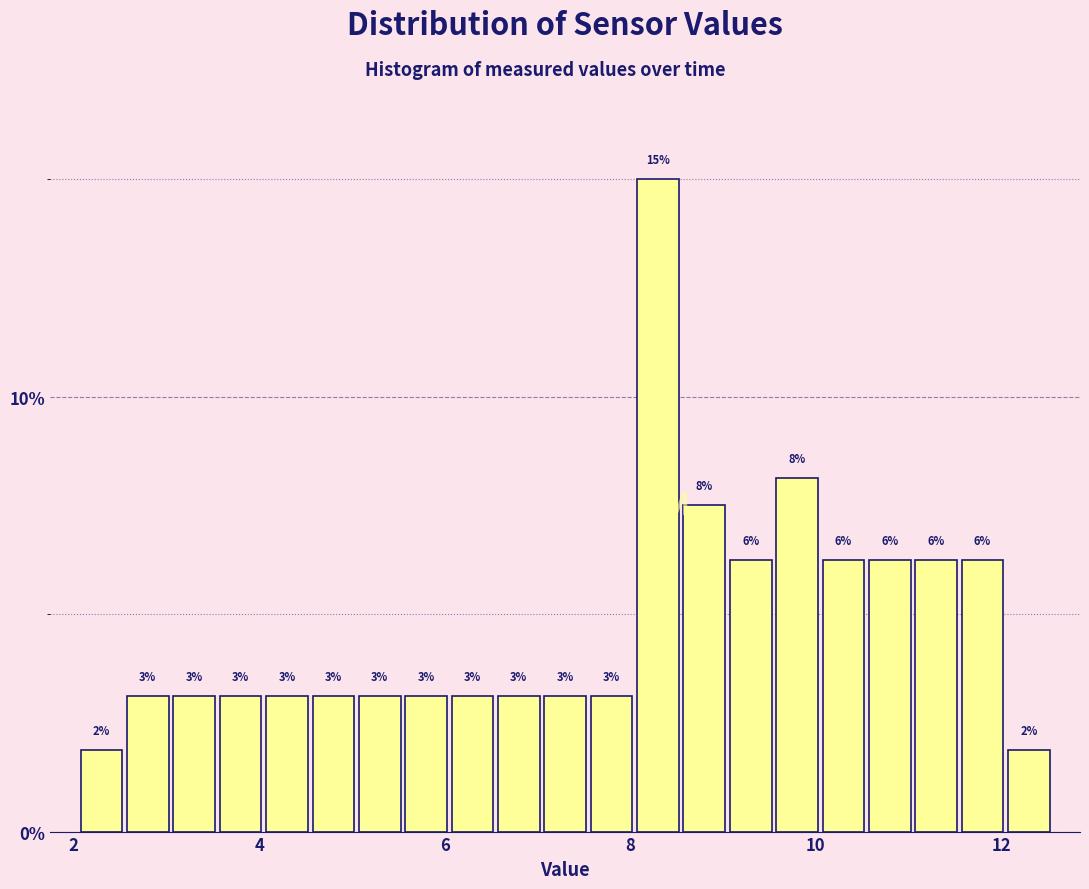

Around what value on the x-axis is the tallest bar? Give the approximate position of its centre, as read against the axis.

8.4